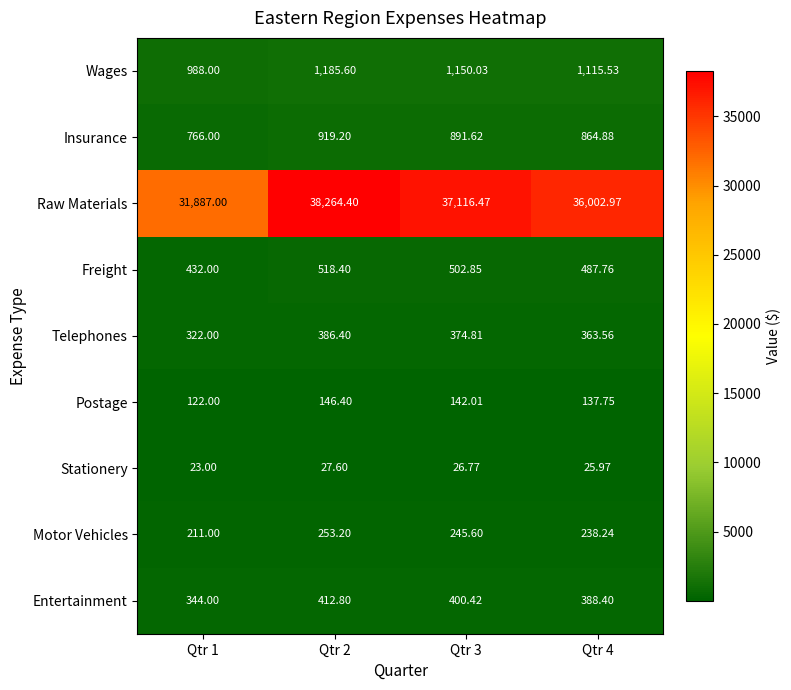

Which series changed the most between Qtr 1 and Qtr 2?

Raw Materials